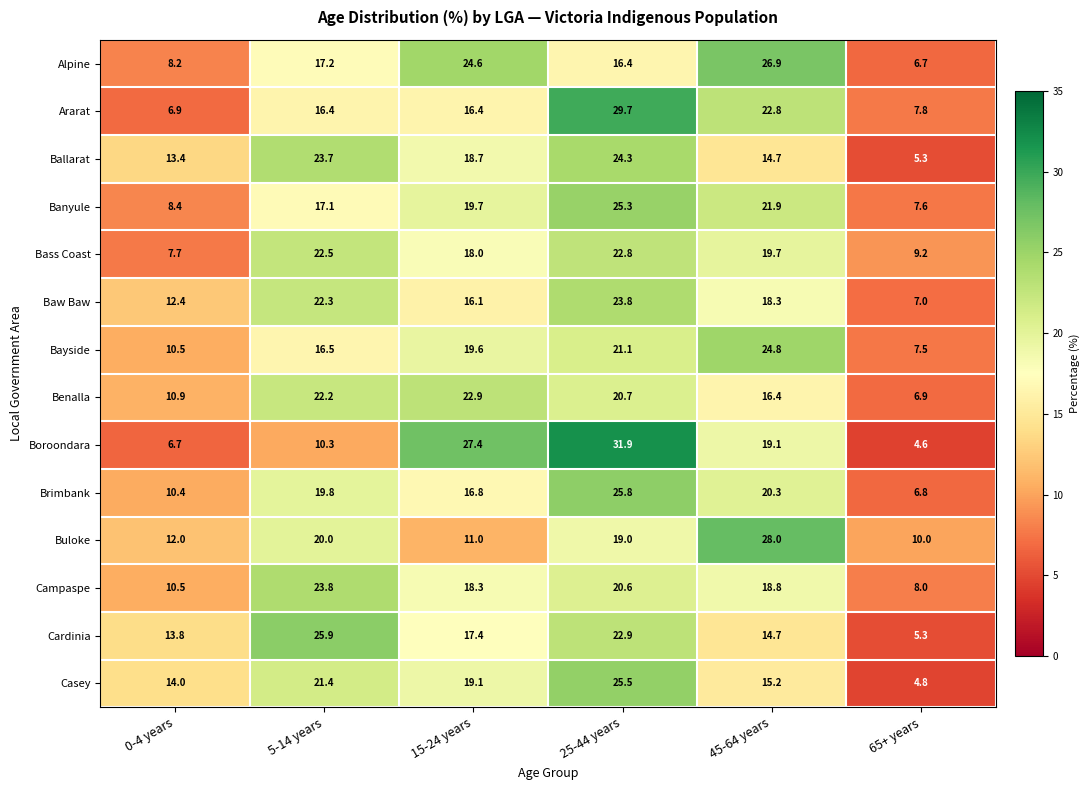

What is the smallest value displayed?

4.6